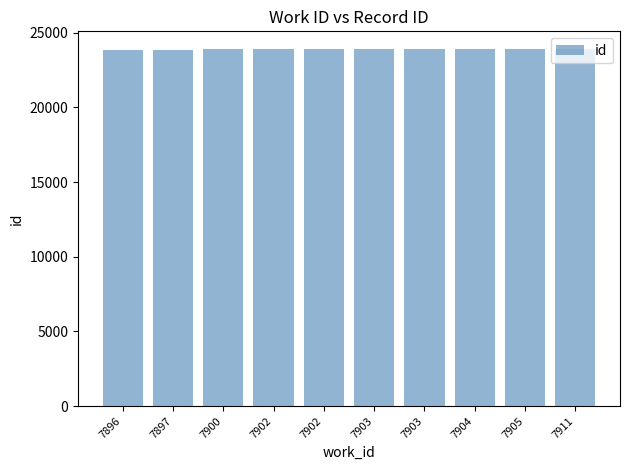

True or false: the data shows 34689 at 7903.

False